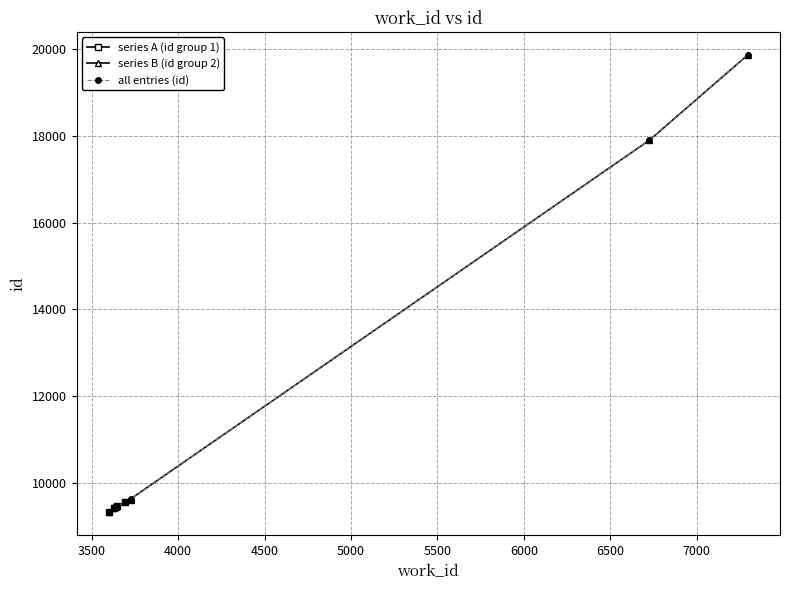

Which label corresponds to the largest value in the chart?

7296